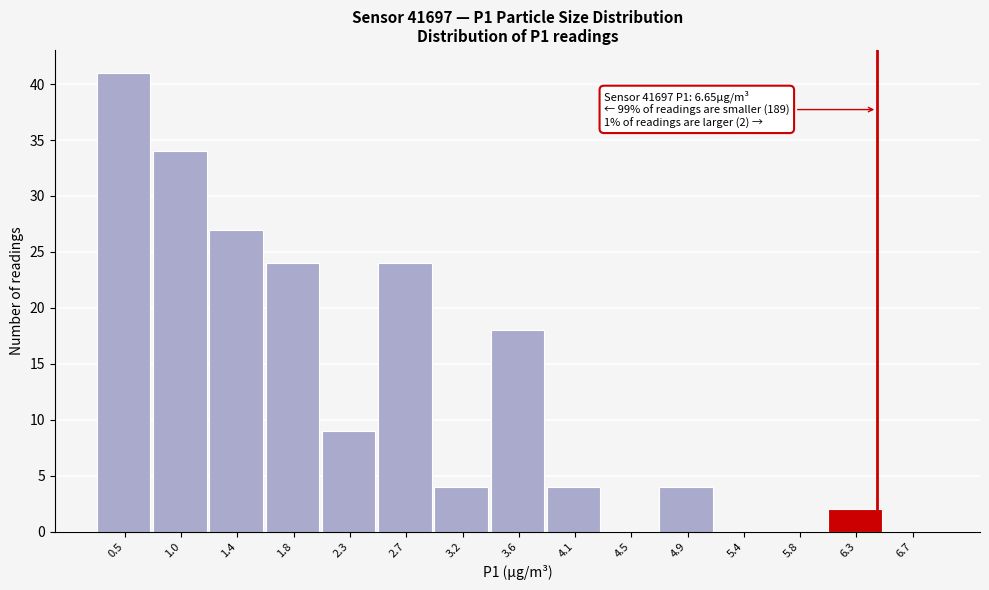

Reading right to left, transcribe all the data shown in this chart.

6.7=0	6.3=2	5.8=0	5.4=0	4.9=4	4.5=0	4.1=4	3.6=18	3.2=4	2.7=24	2.3=9	1.8=24	1.4=27	1.0=34	0.5=41